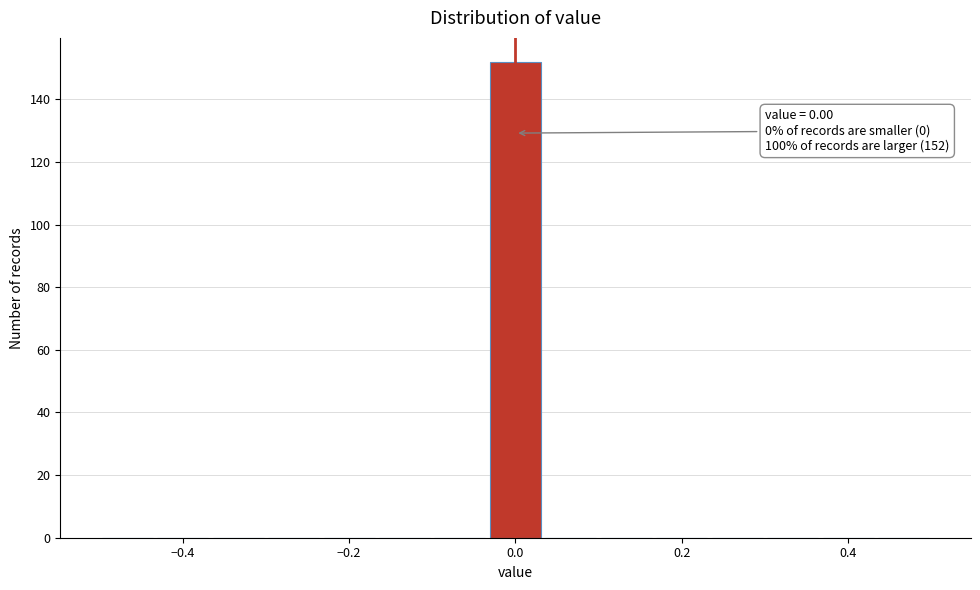

Around what value on the x-axis is the tallest bar? Give the approximate position of its centre, as read against the axis.

0.00